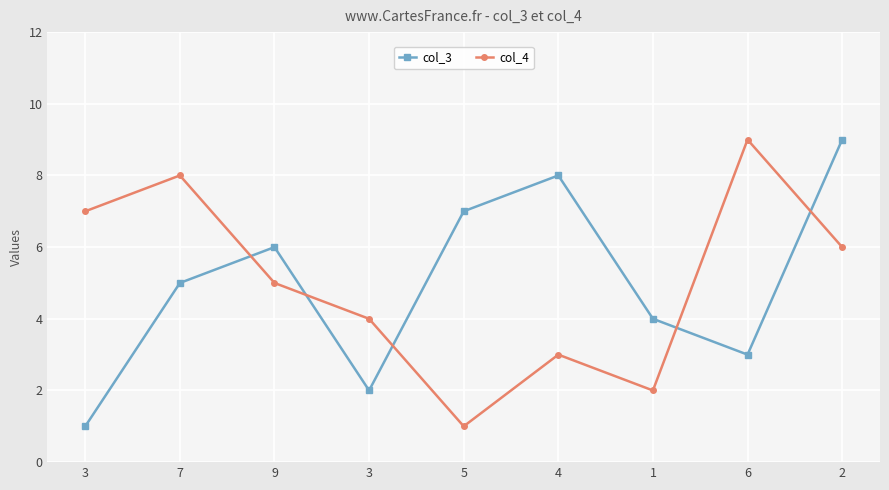

What is the value of the col_4 point at the 2nd from the left?

8